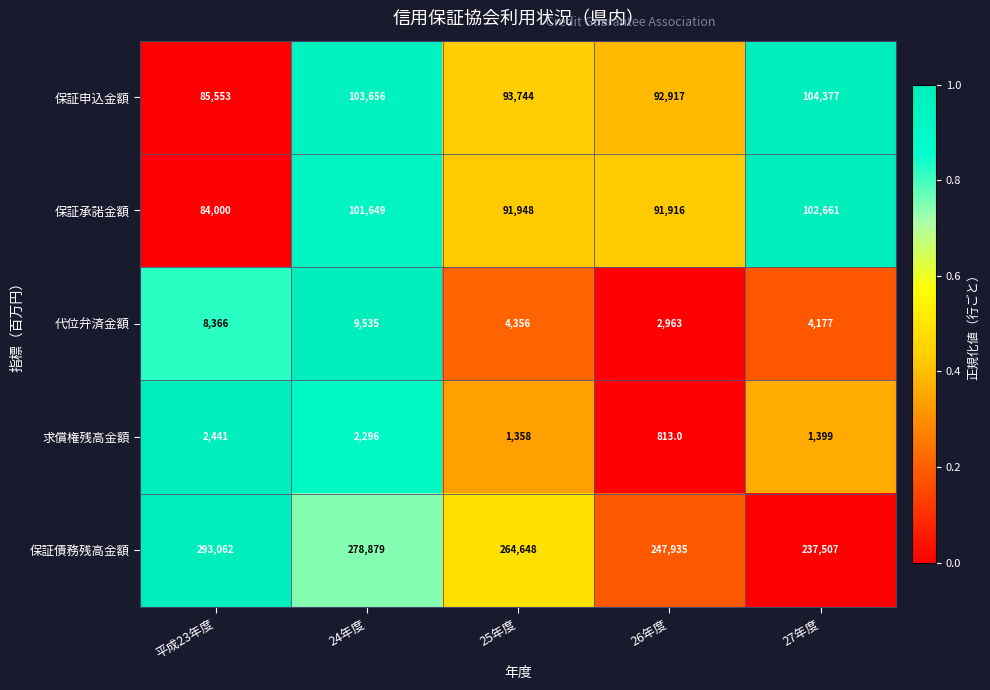

Is it true that 代位弁済金額 equals 13469 at 平成23年度?

False